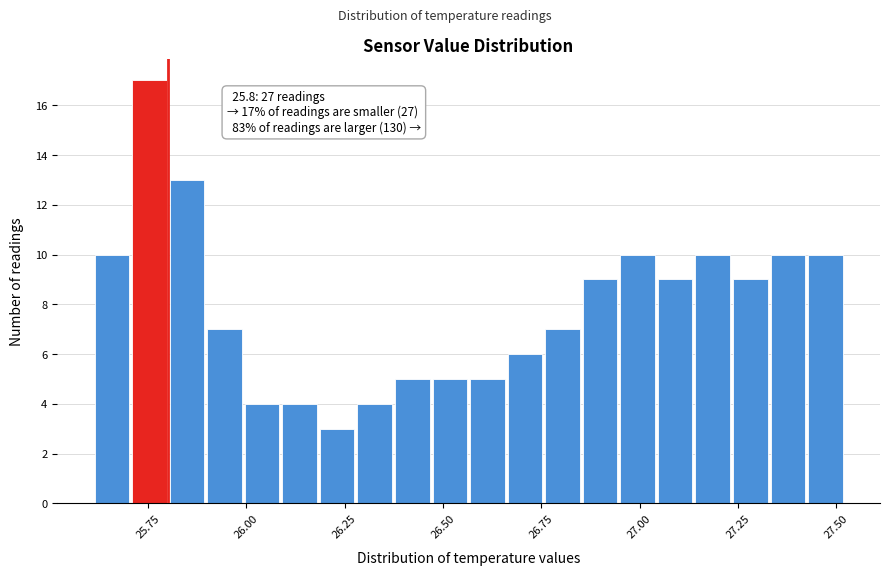

Read against the x-axis, roughly where is the centre of the tallest bar?

25.75